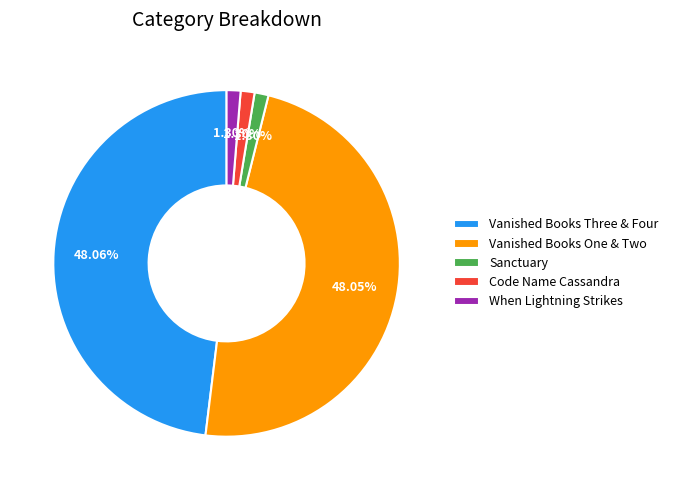

To the nearest percent, what percentage of the pie is Vanished Books One & Two?

48%